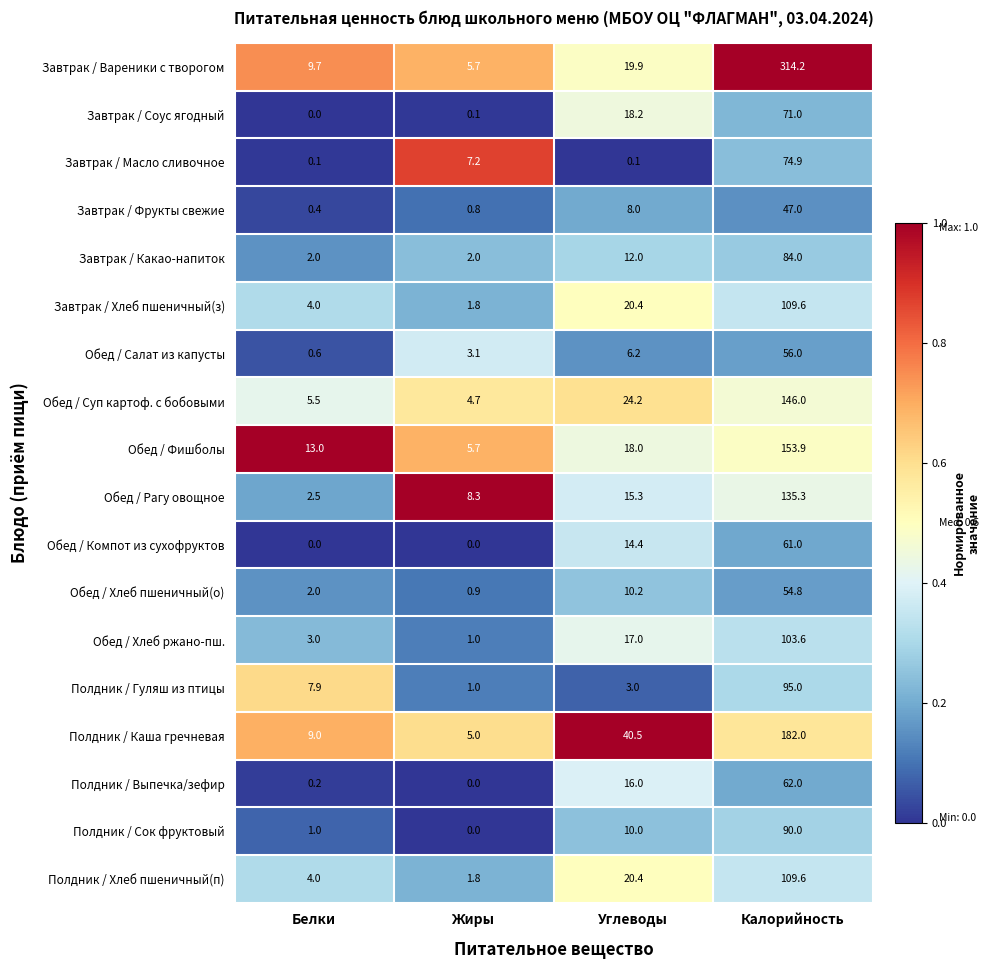

Which series changed the most between Жиры and Калорийность?

Завтрак / Вареники с творогом